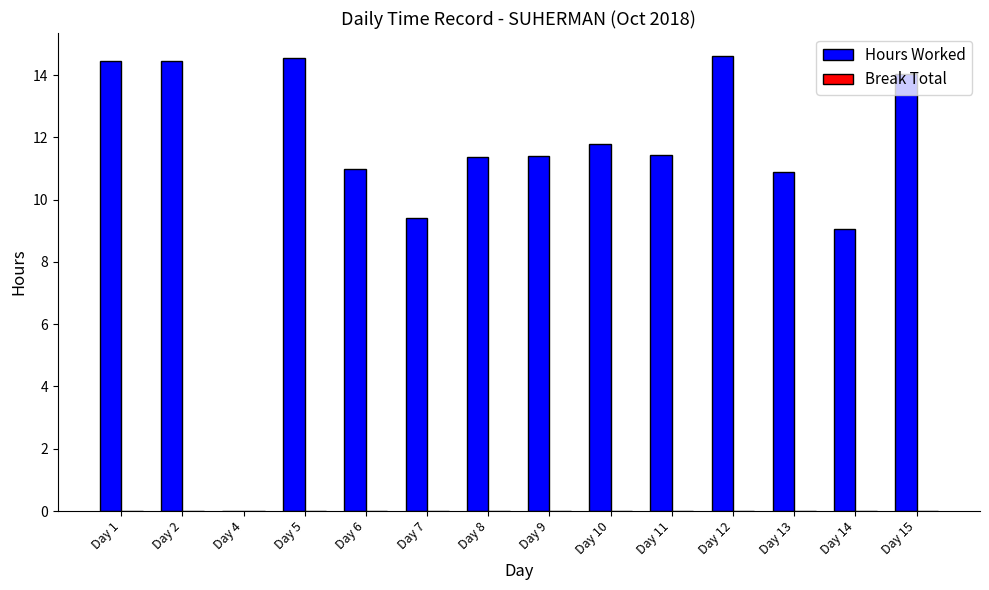

Between Day 5 and Day 14, which is larger?

Day 5